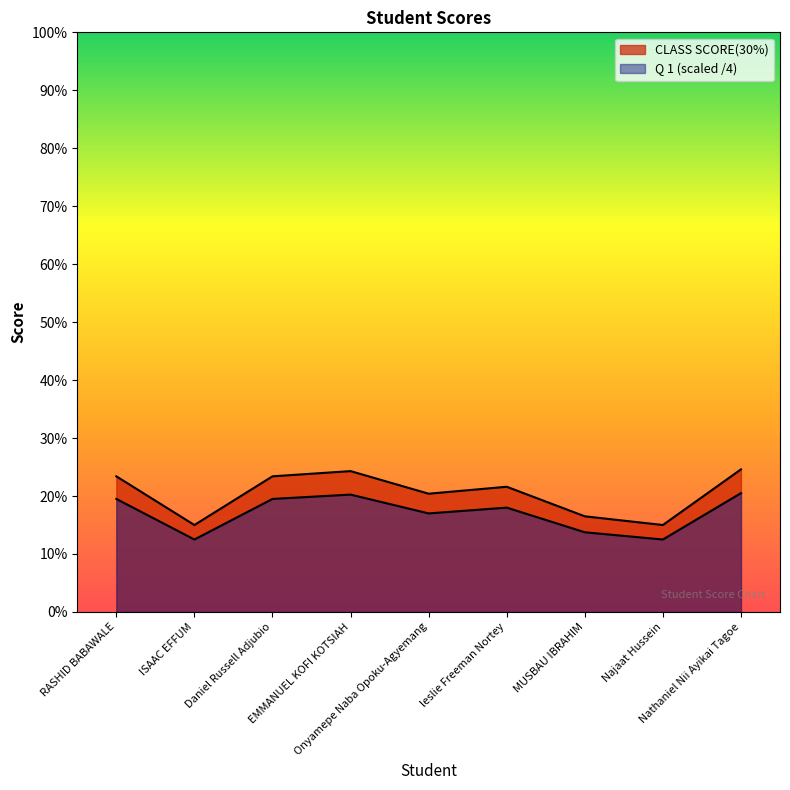

List the series in order of their peak value, lowest first.

Q 1, CLASS SCORE(30%)